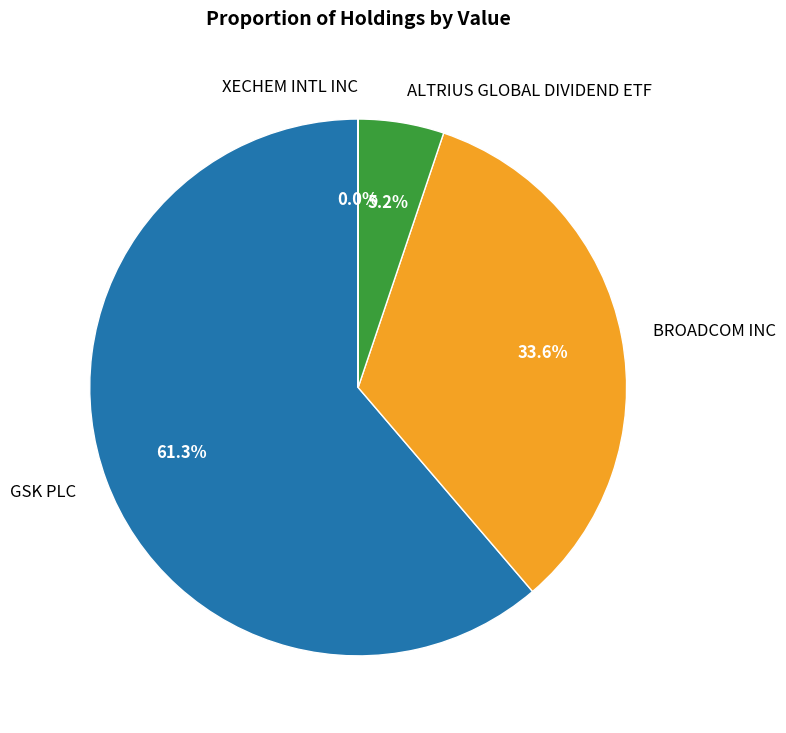

How many slices are in this pie chart?

4